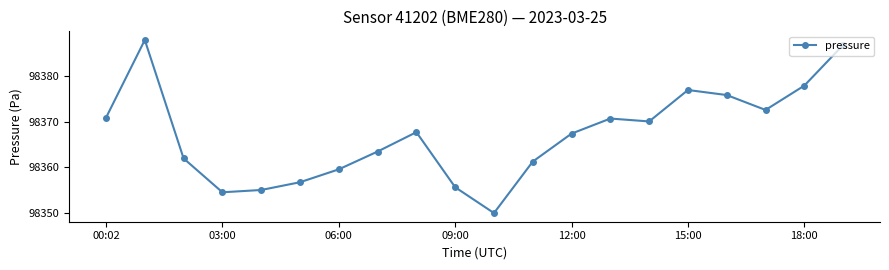

True or false: there are more than 2 points higher than both neighbors.

True